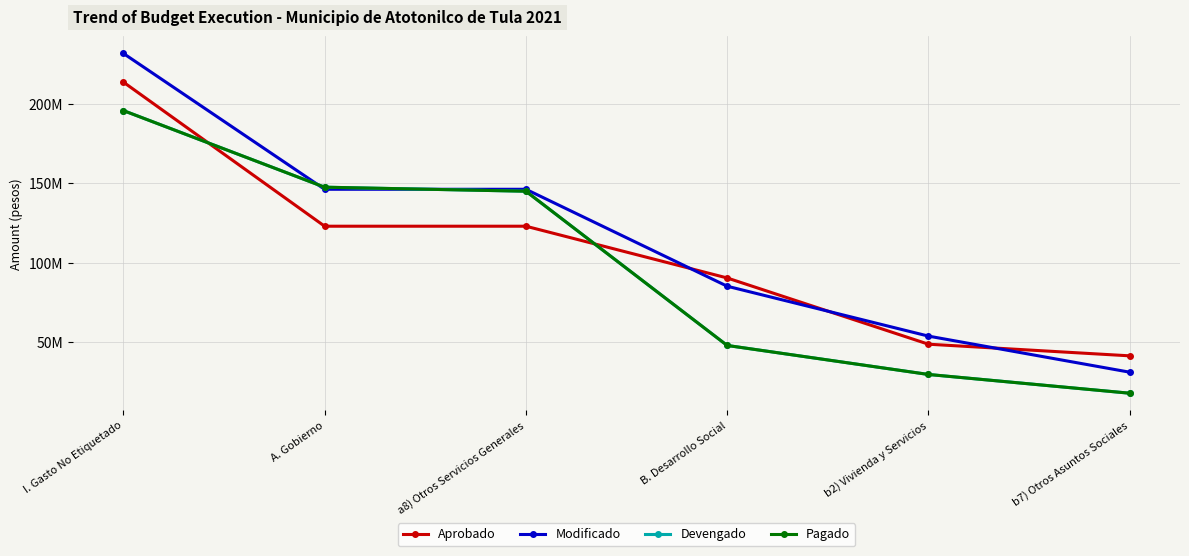

What is the sum of the Pagado values at a8) Otros Servicios Generales and B. Desarrollo Social?

193079930.6